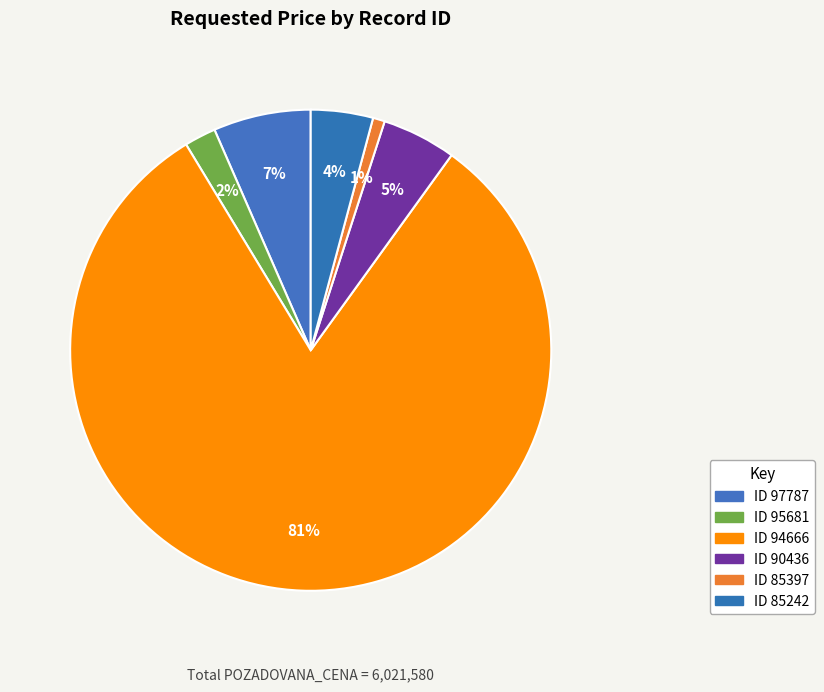

How many segments does this pie chart have?

6